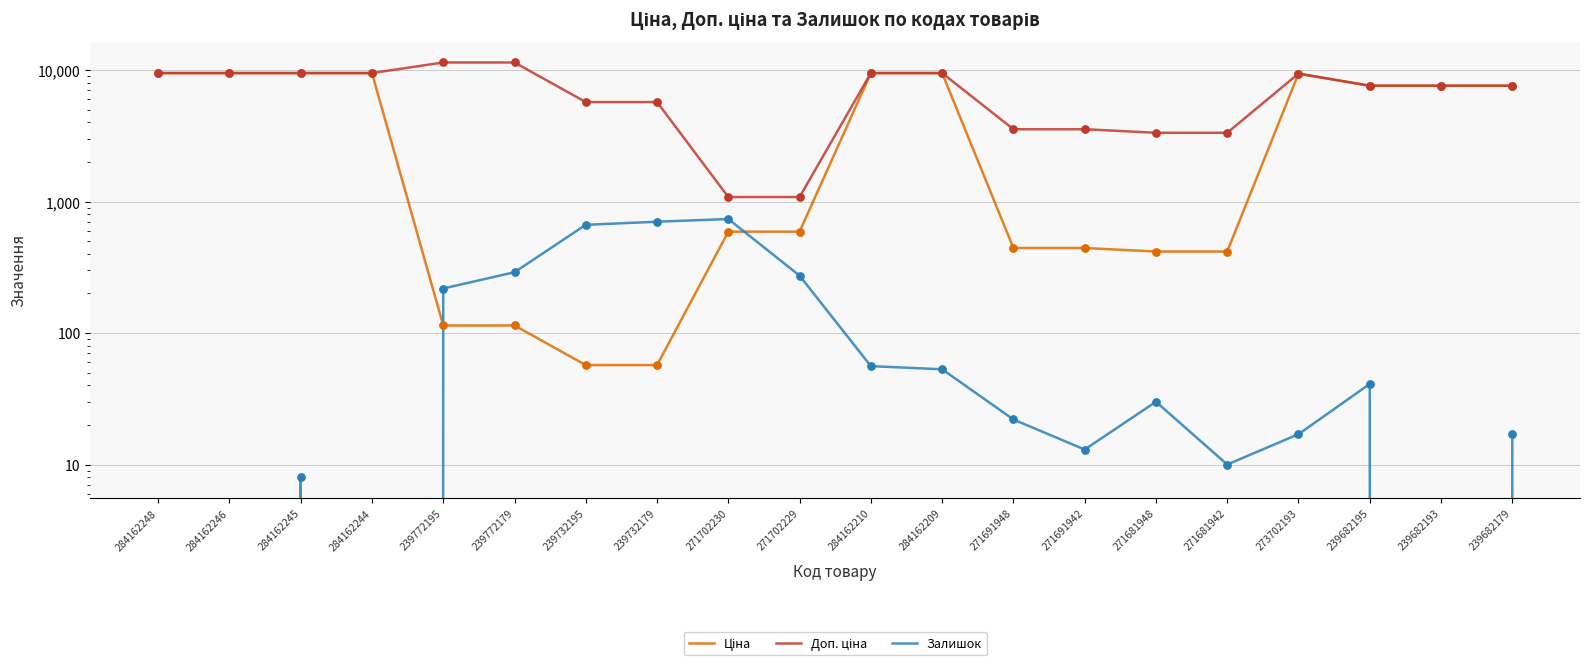

What is the total value across all series at 284162244?

18960.1